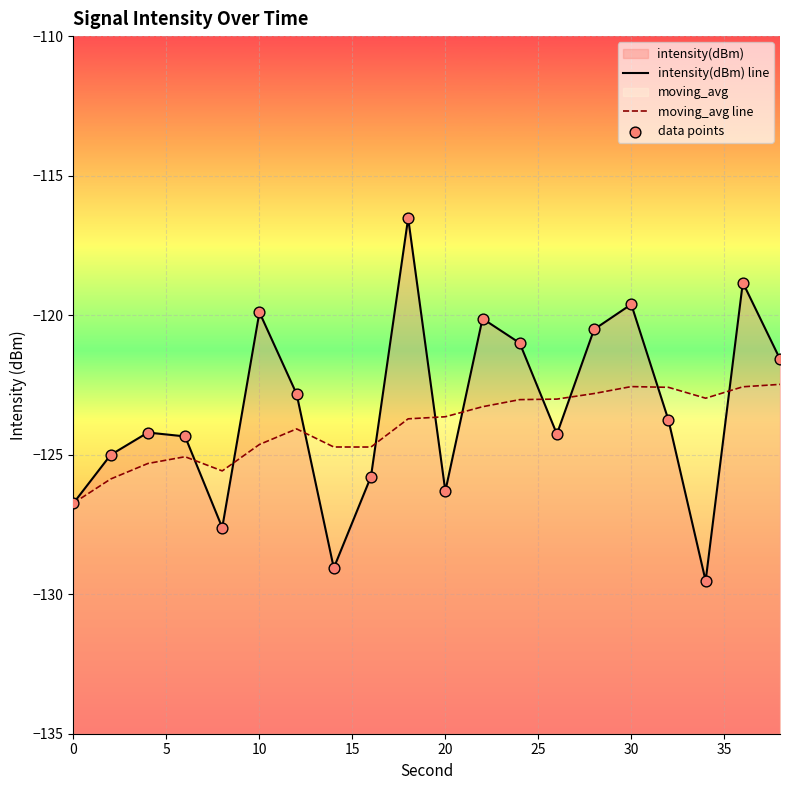

At how many categories does at least one series exceed -118?

1